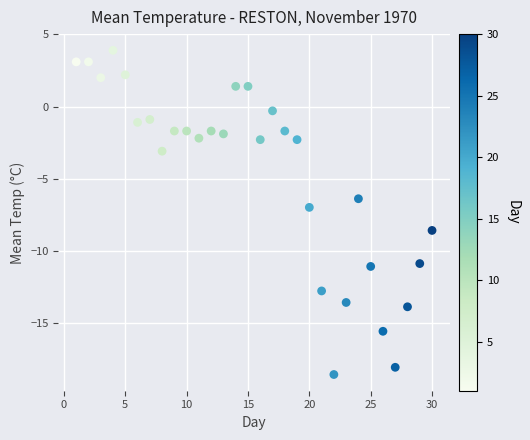

What is the range of X values (max minus min)?

29.0